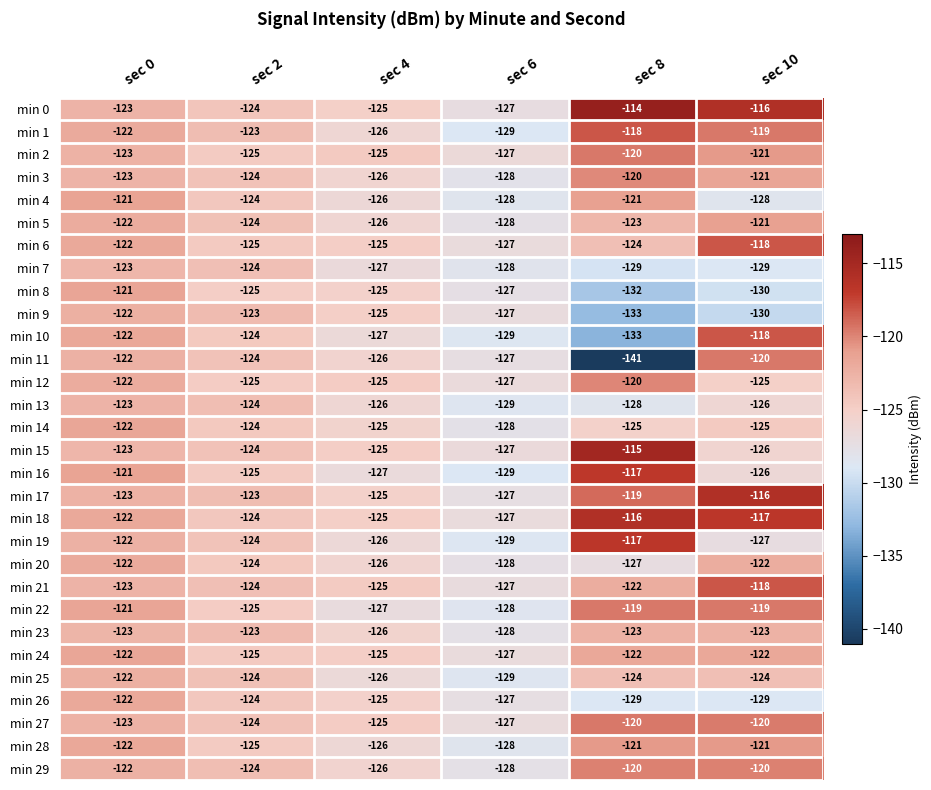

Rank the categories by min 16 value from lowest to highest.

sec 6, sec 4, sec 10, sec 2, sec 0, sec 8